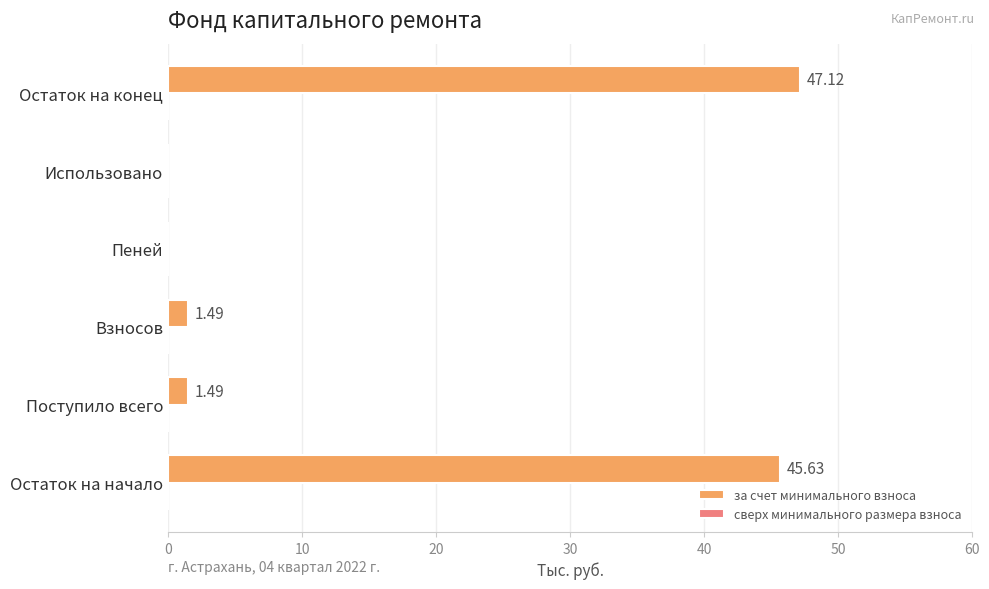

Which label corresponds to the largest value in the chart?

Остаток на конец